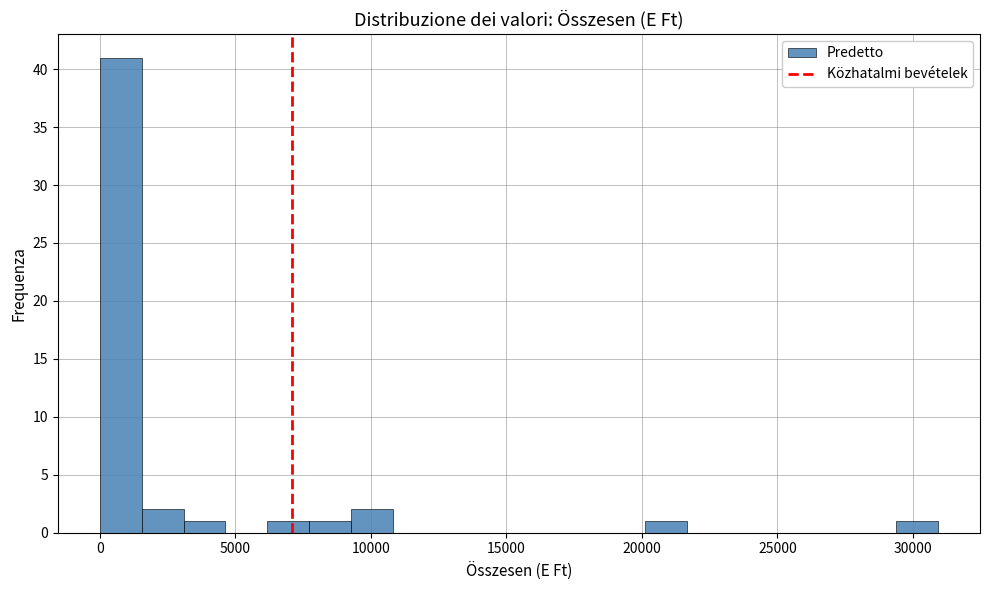

Read against the x-axis, roughly where is the centre of the tallest bar?

1000